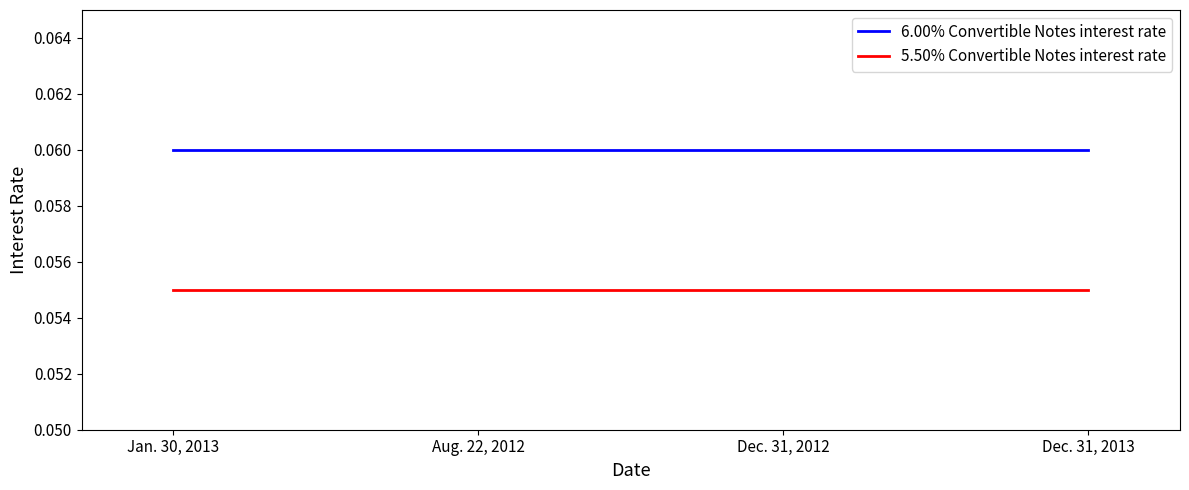

How many lines are shown in the chart?

2